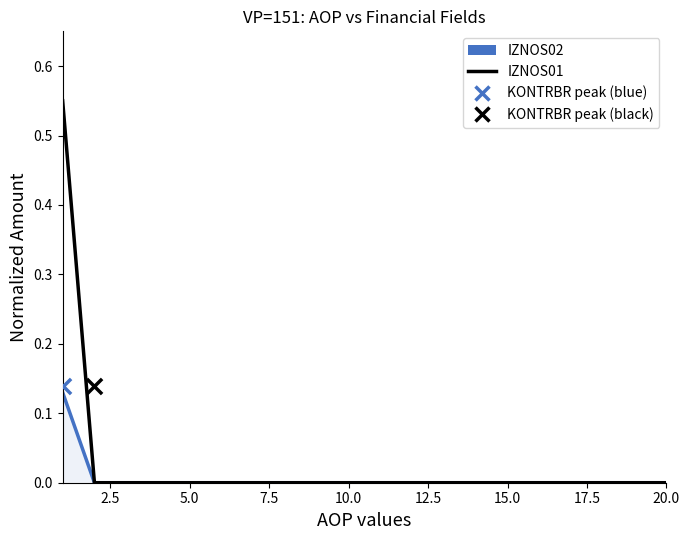

What are all the series names shown in the legend?

IZNOS02 line, IZNOS01